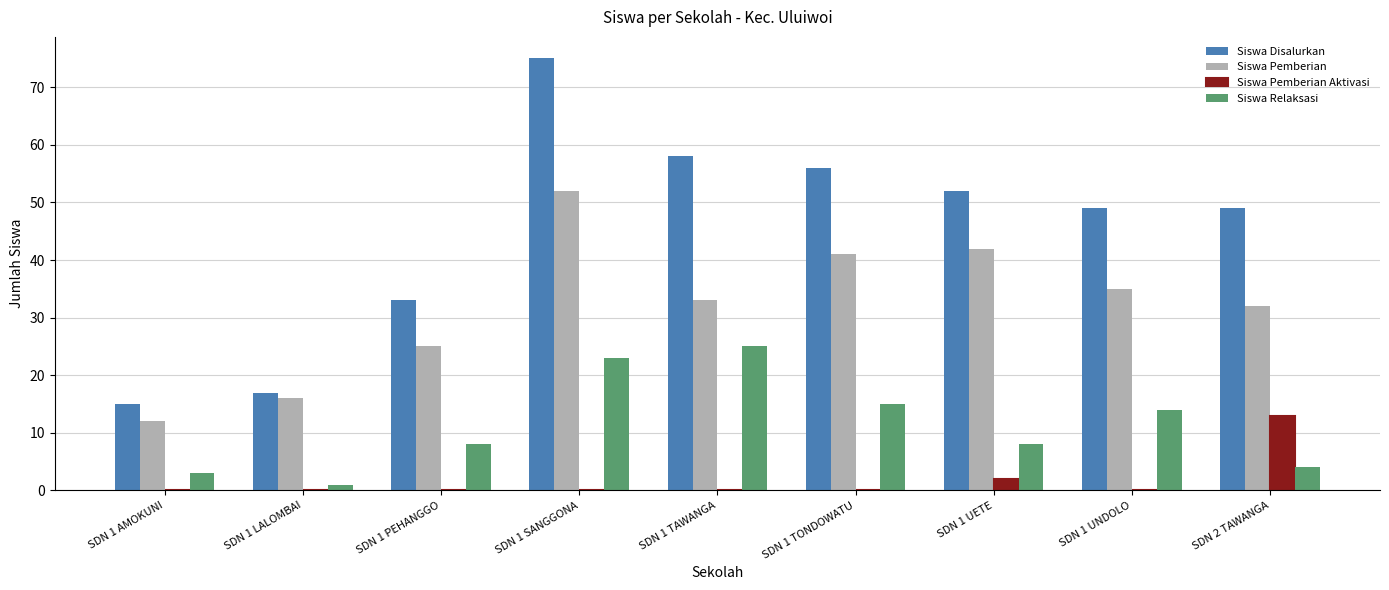

At which category is the sum across all series the highest?

SDN 1 SANGGONA